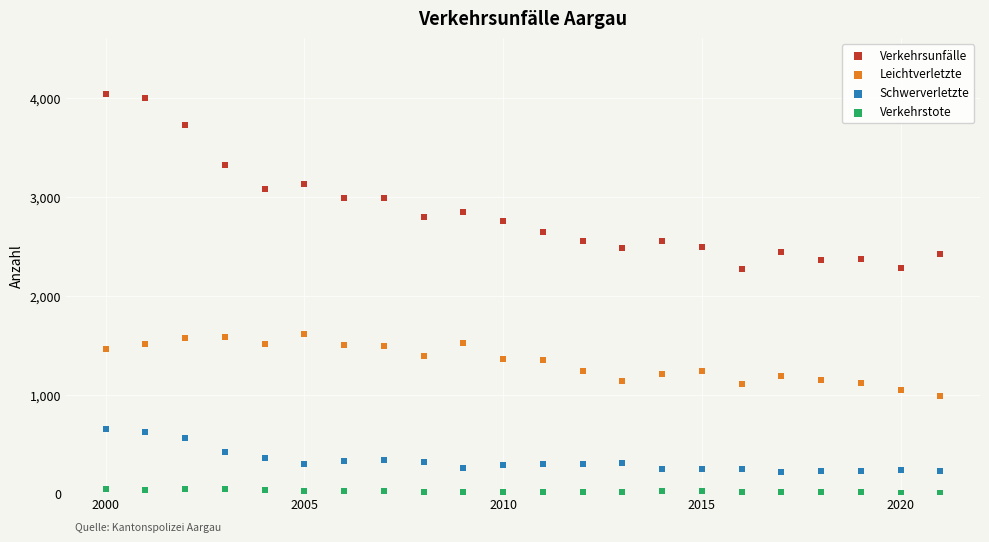

Which series reaches the minimum Y coordinate?

Verkehrstote